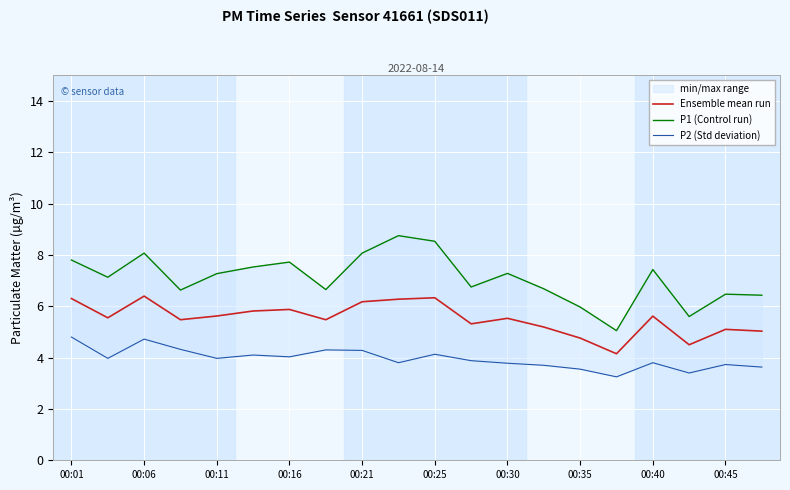

The value of Ensemble mean run at 00:35 is 4.8. True or false?

True